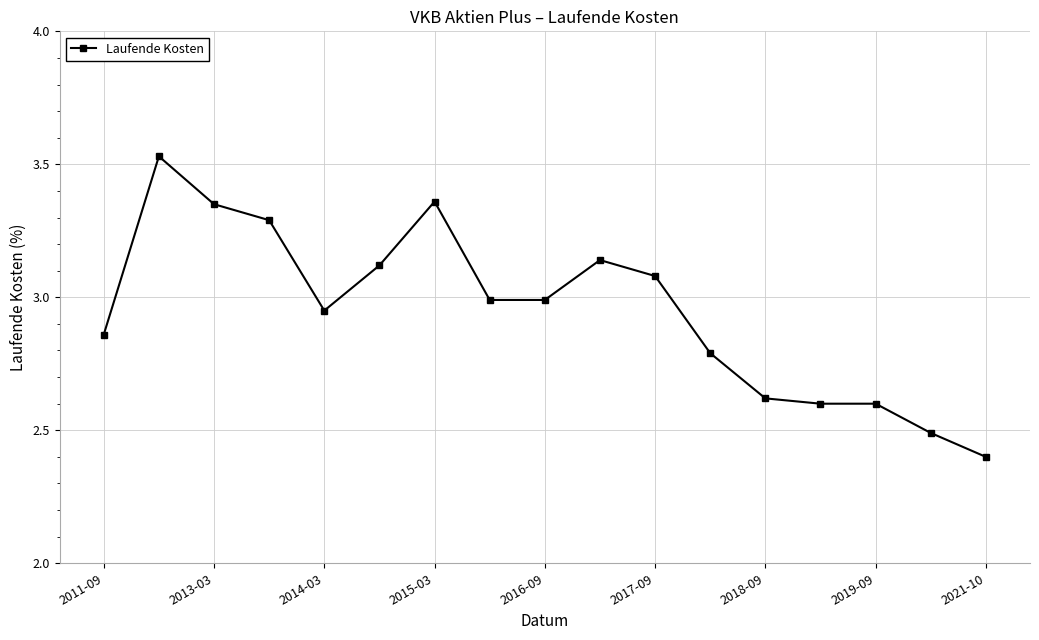

What is the value of the 17th point from the left?

2.4